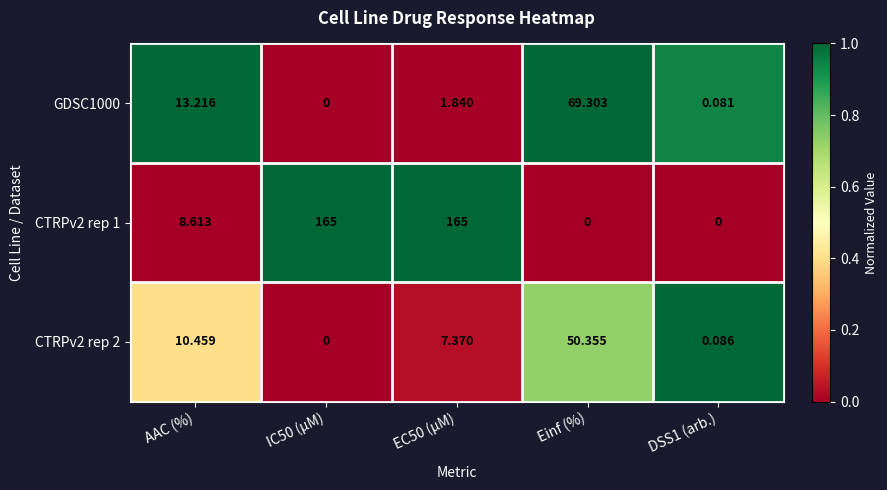

Which series has the largest total across all categories?

CTRPv2 rep 1